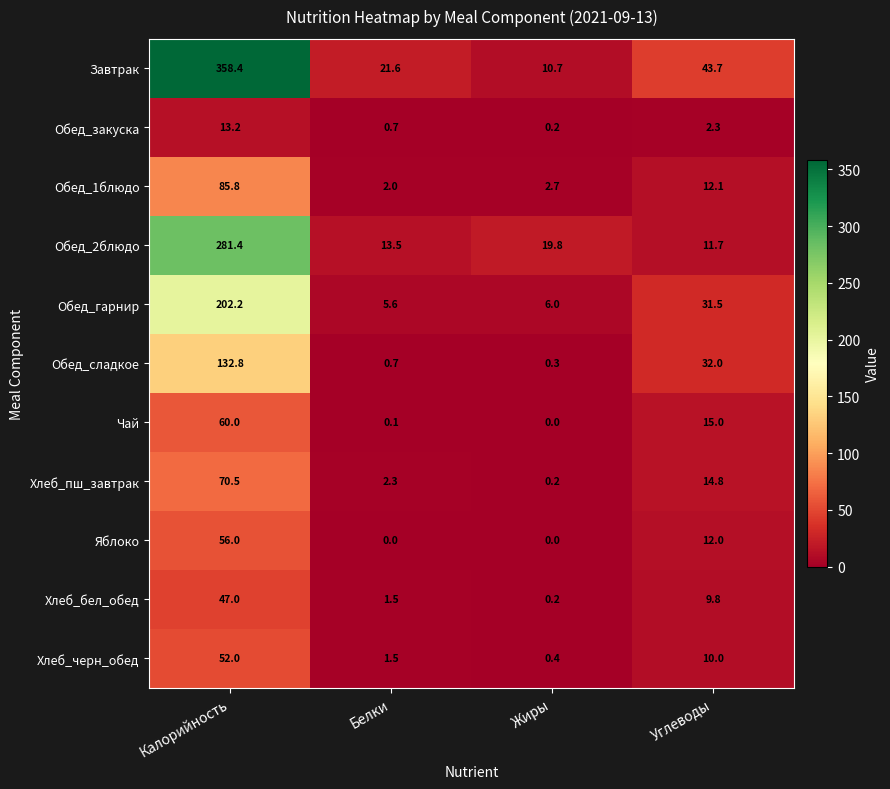

What is the sum of the Обед_сладкое values at Жиры and Калорийность?

133.1